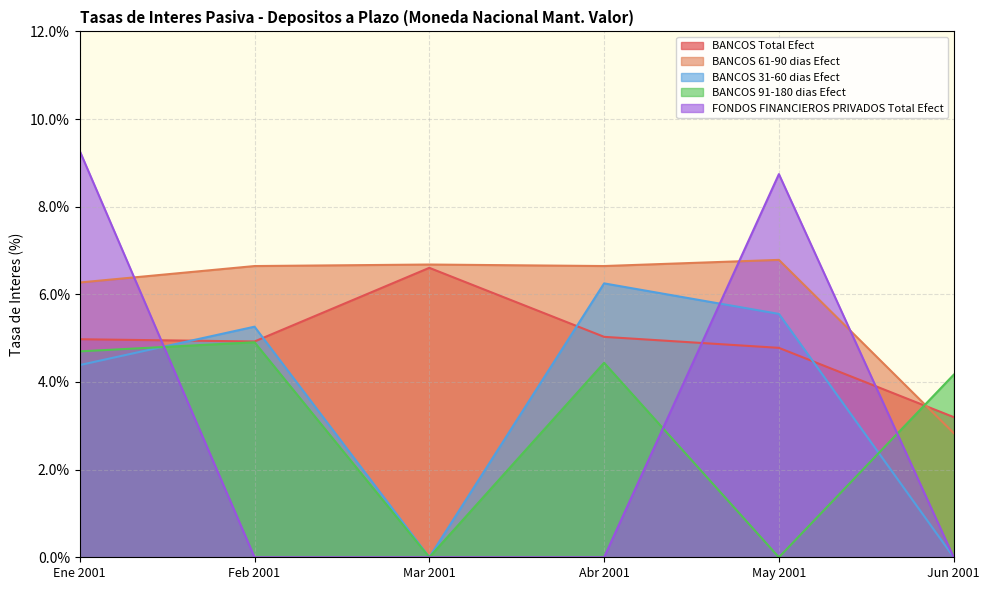

What is the label of the 3rd point from the left?

Mar 2001